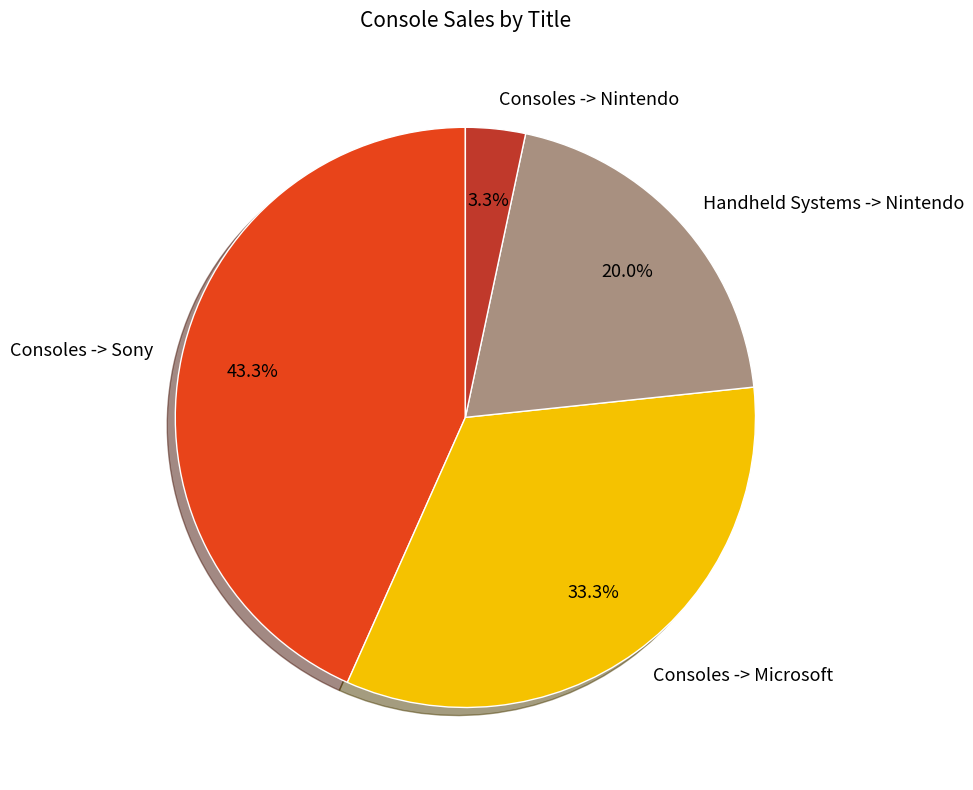

How many slices are in this pie chart?

4